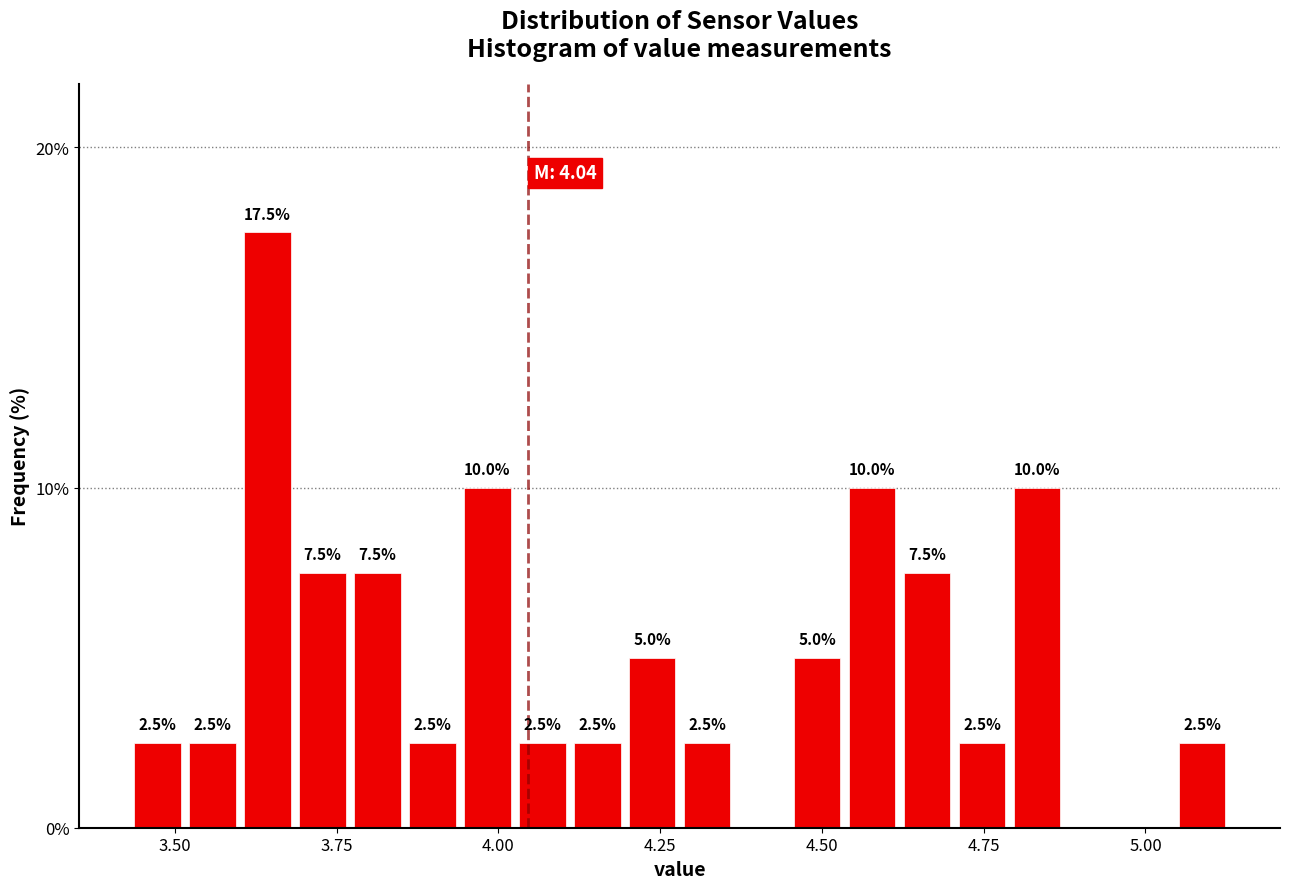

Around what value on the x-axis is the tallest bar? Give the approximate position of its centre, as read against the axis.

3.65